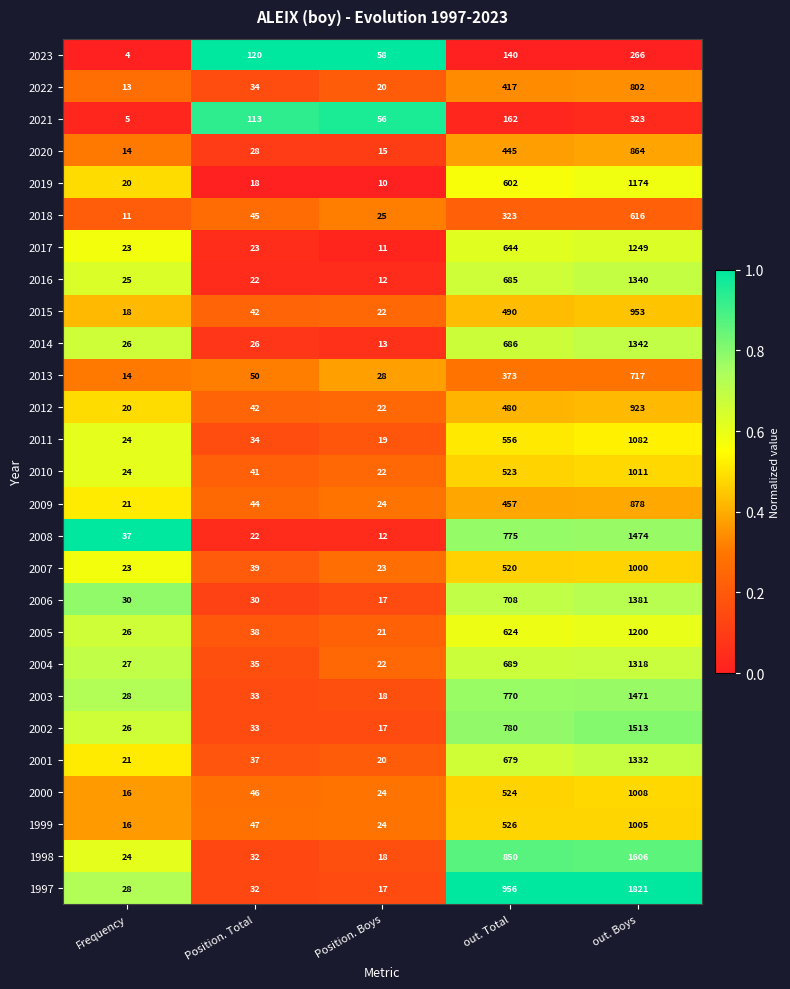

Which series changed the most between Frequency and out. Total?

1997